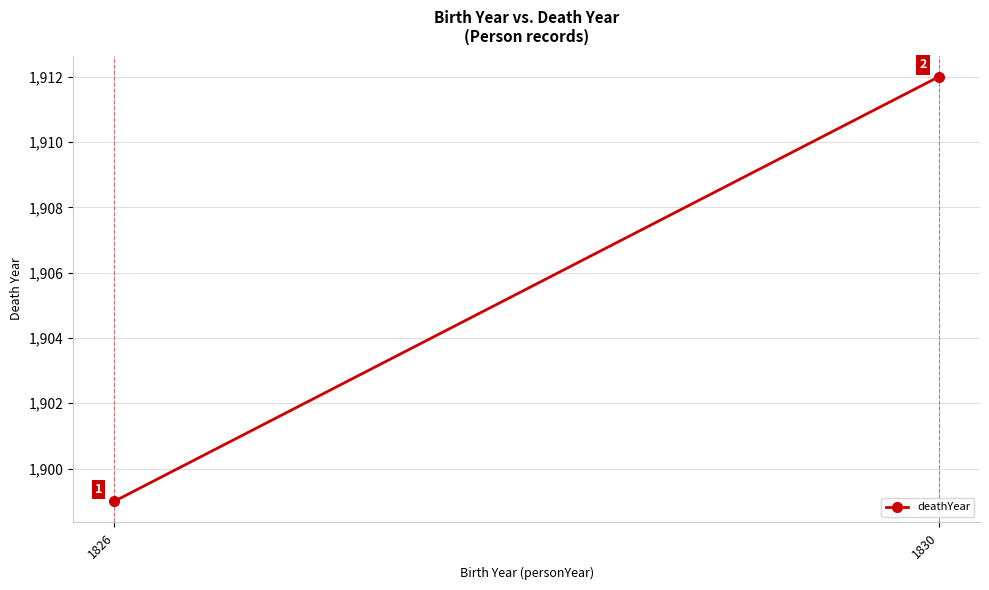

What is the value of the 2nd point from the left?

1912